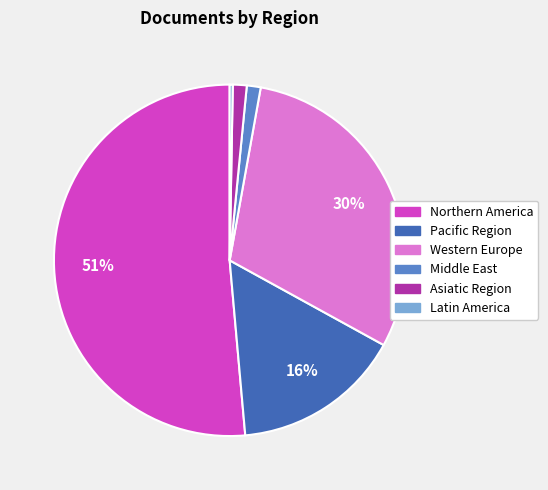

Count the number of slices in the pie.

6